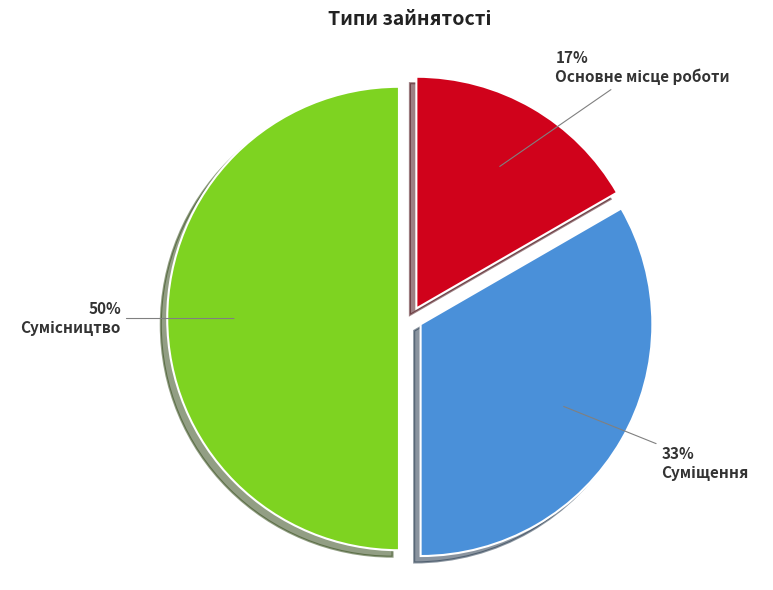

To the nearest percent, what is the average slice percentage?

33%